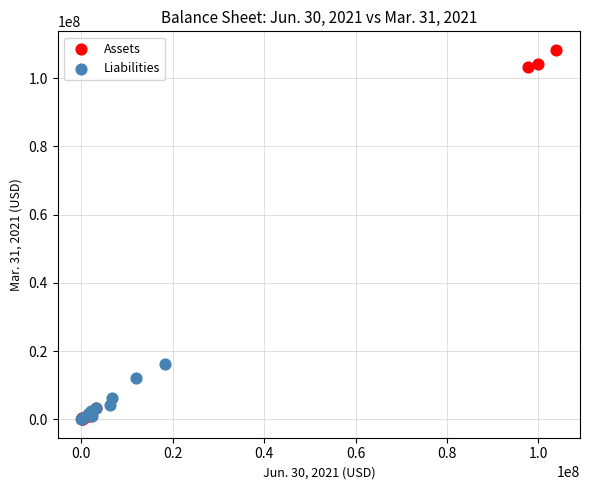

Which series reaches the maximum Y coordinate?

Assets